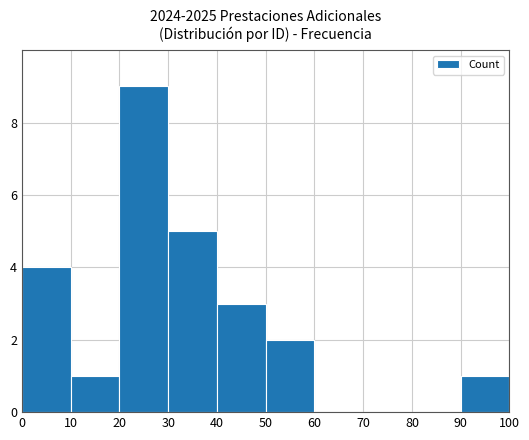

What is the greatest value displayed?

9